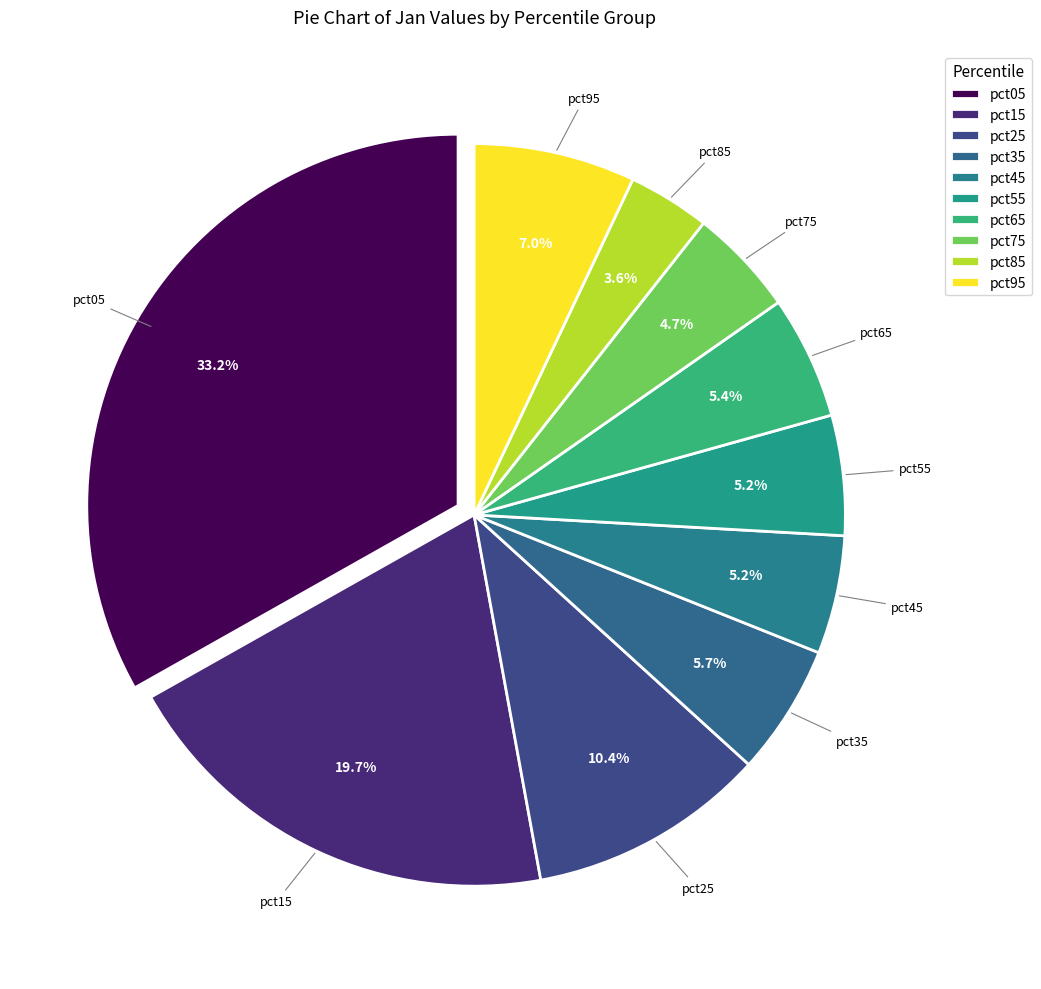

Between pct35 and pct55, which is larger?

pct35